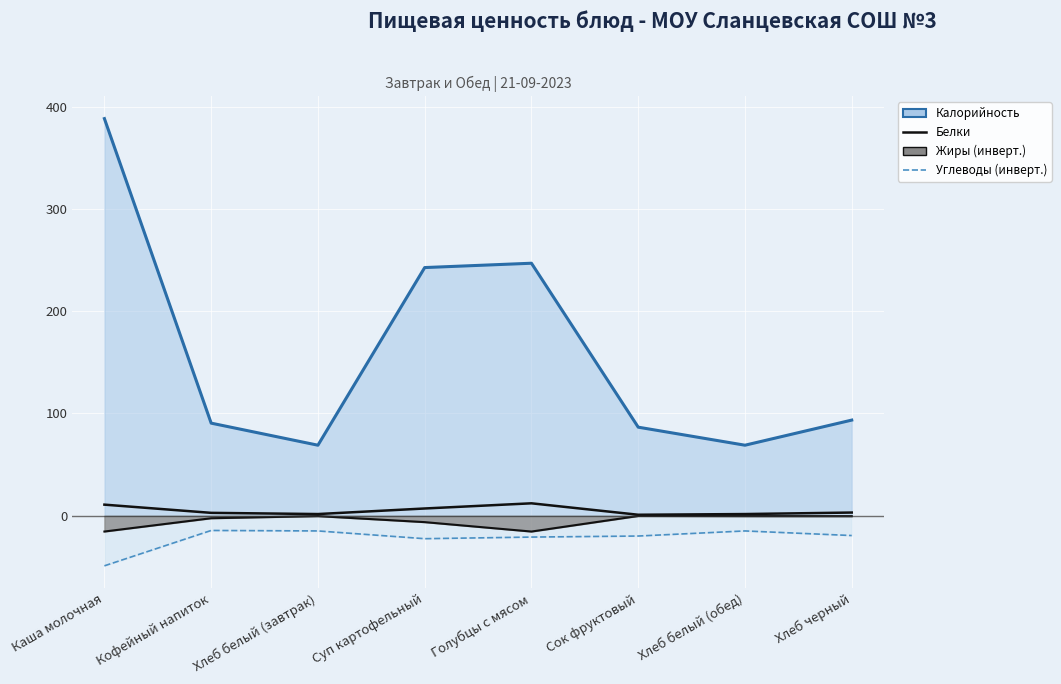

What position from the left is Хлеб белый (обед)?

7